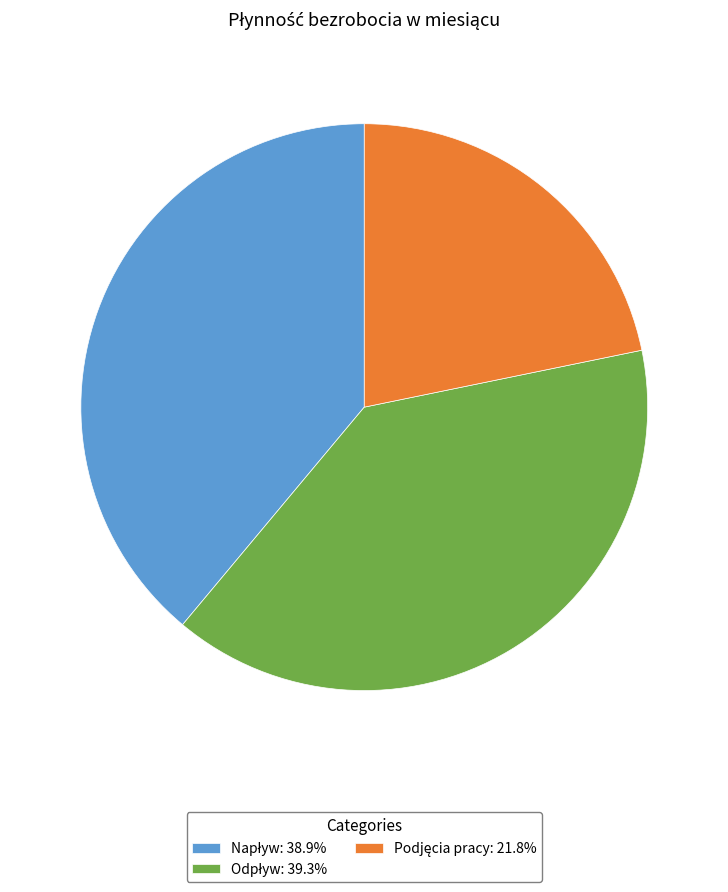

Is there any slice that represents more than half of the pie?

No